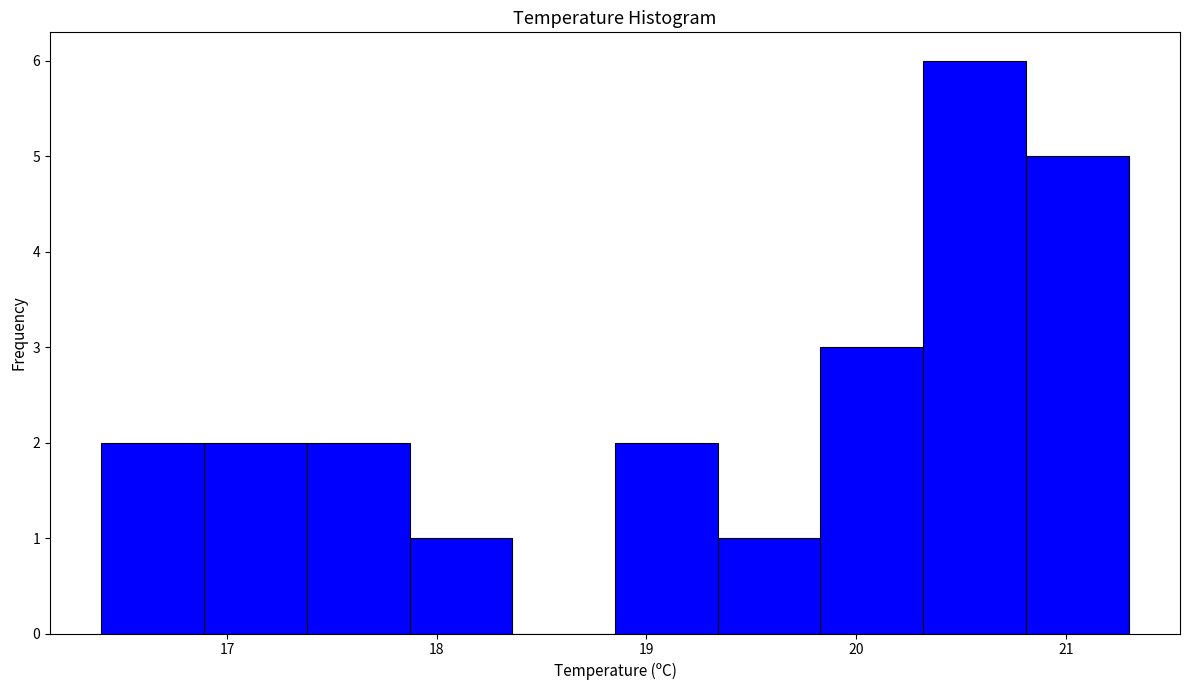

Reading left to right, transcribe this chart: for each bar, give the range it covers on the x-axis and its height. Neither the bar edges nor the heights are printed on the chart, so give them approximately, as read against the axes.

16.40 to 16.89: 2
16.89 to 17.38: 2
17.38 to 17.87: 2
17.87 to 18.36: 1
18.36 to 18.85: 0
18.85 to 19.34: 2
19.34 to 19.83: 1
19.83 to 20.32: 3
20.32 to 20.81: 6
20.81 to 21.30: 5